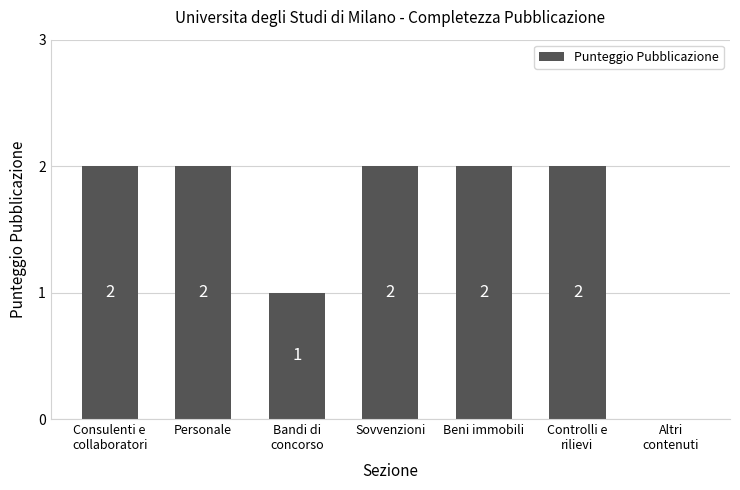

True or false: the data shows 2 at Controlli e
rilievi.

True